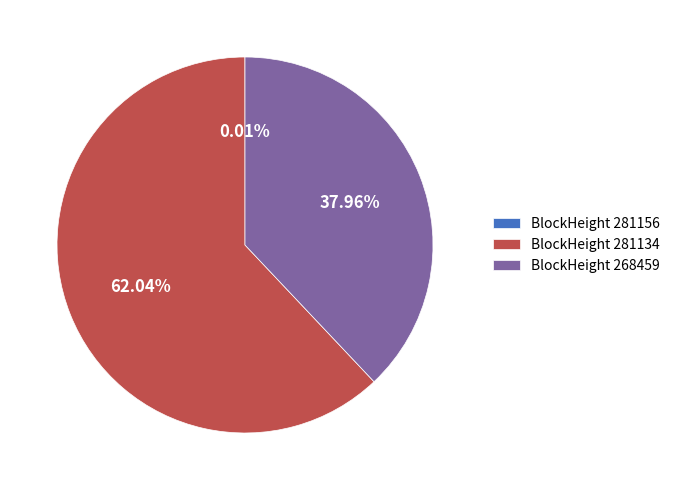

Which category accounts for the majority?

BlockHeight 281134